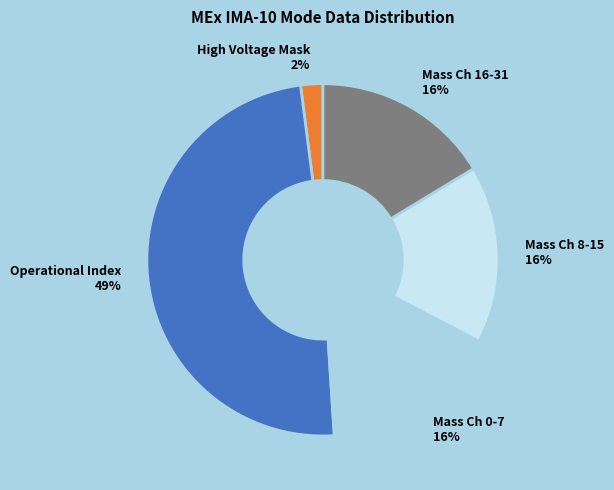

True or false: Mass Ch 16-31 accounts for 16% of the total.

True